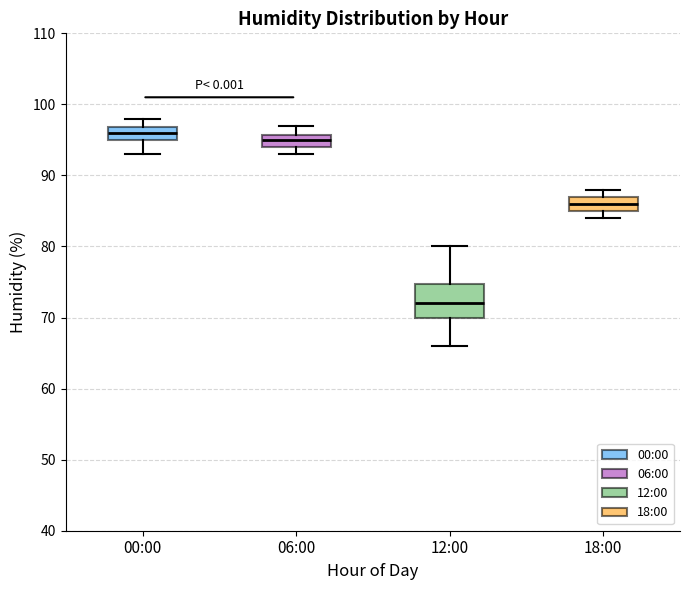

Reading left to right, read every box against the y-axis: the position of its median line, the range the box covers, and the ends of its whiskers. The values are not printed on the chart, so give them approximately, as read against the axis.

00:00: median 96, box 95 to 97, whiskers 93 to 98
06:00: median 95, box 94 to 96, whiskers 93 to 97
12:00: median 72, box 70 to 75, whiskers 66 to 80
18:00: median 86, box 85 to 87, whiskers 84 to 88